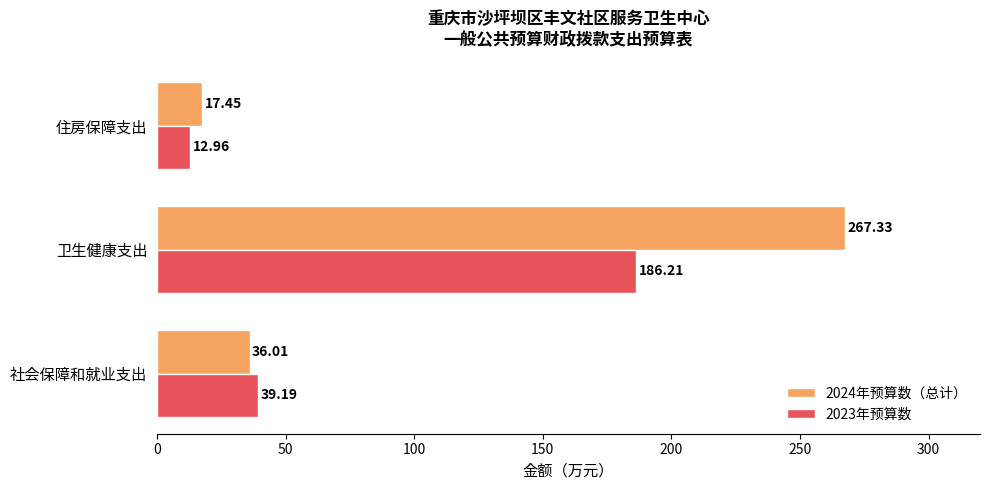

Which series has the widest spread of values?

2024年预算数（总计）